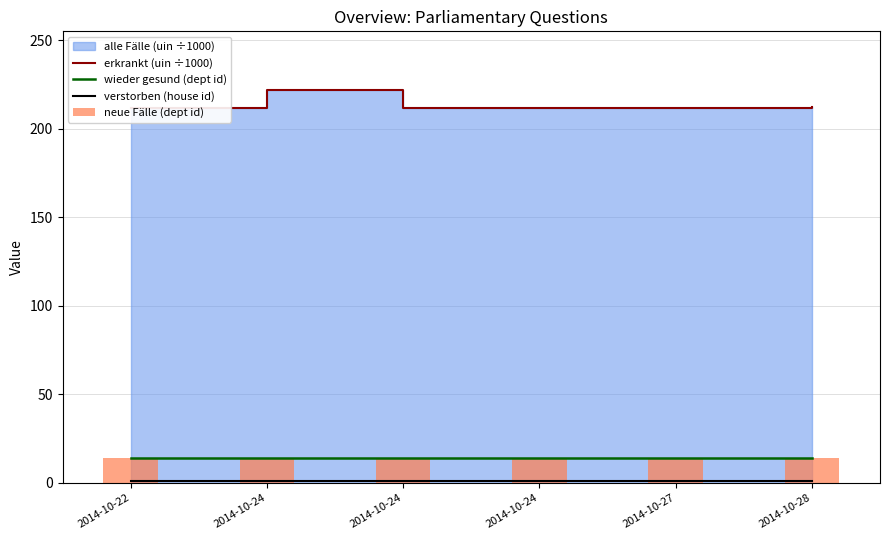

At how many categories does at least one series exceed 180?

6